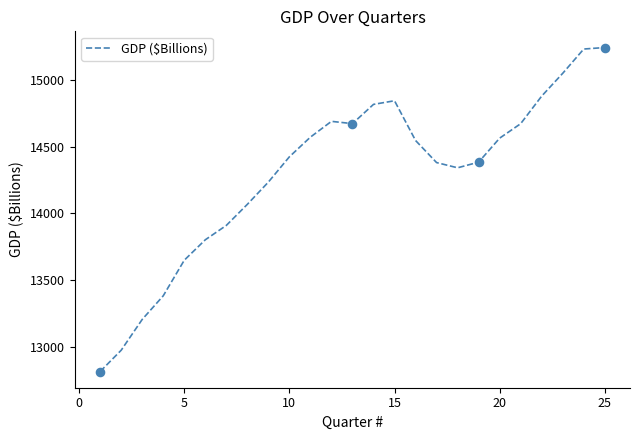

What is the minimum value shown in the chart?

12816.2